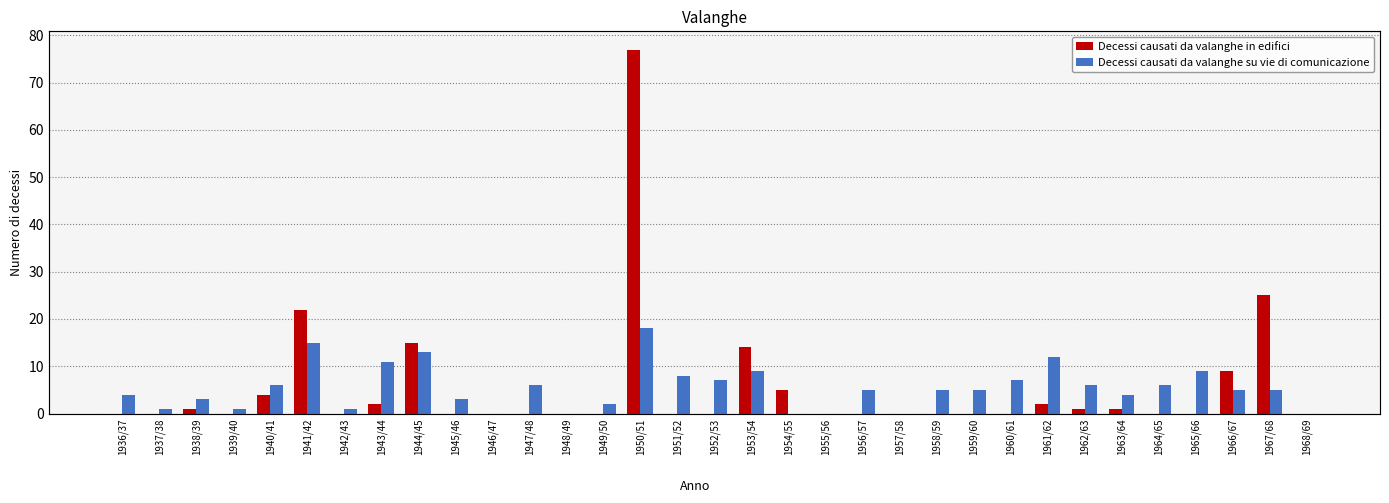

How many data points in Decessi causati da valanghe su vie di comunicazione are above 5?

14